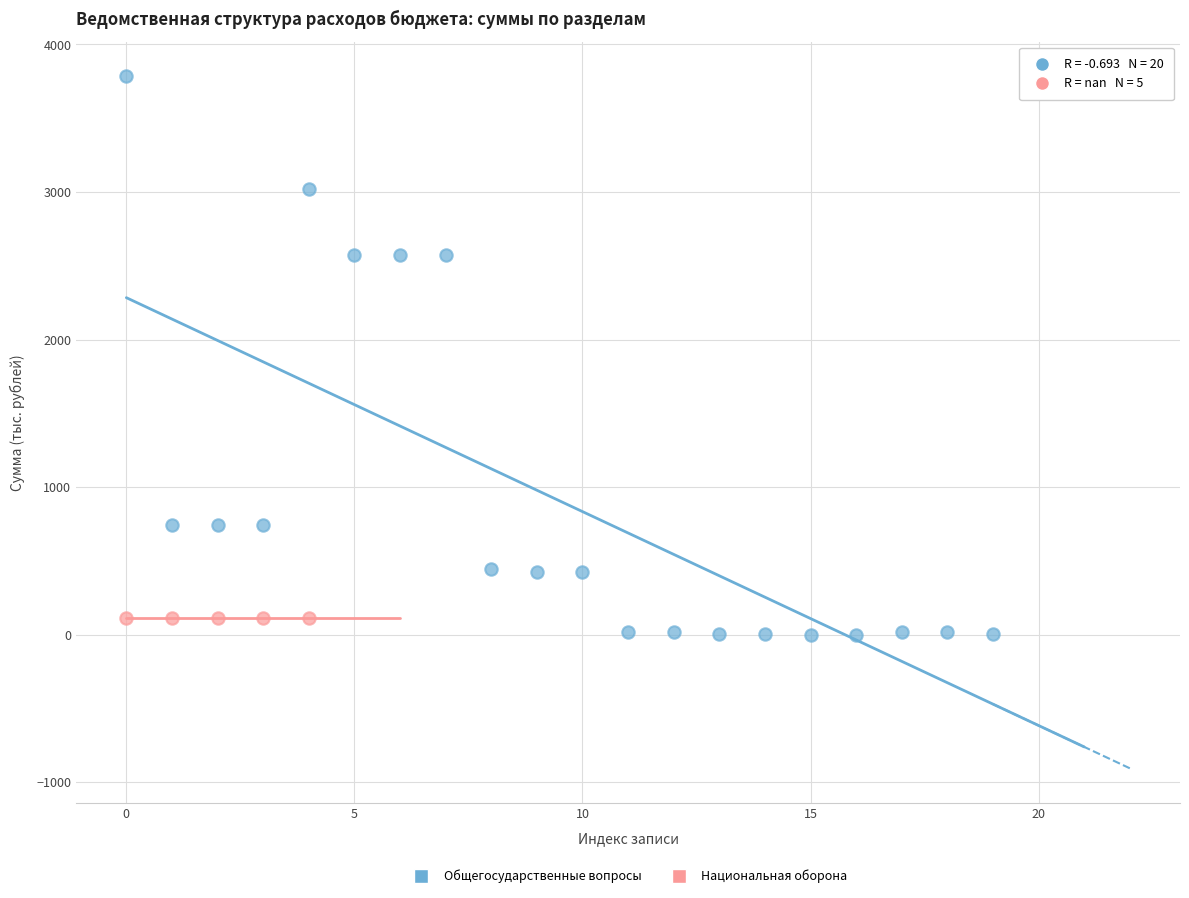

Which series reaches the maximum Y coordinate?

Общегосударственные вопросы